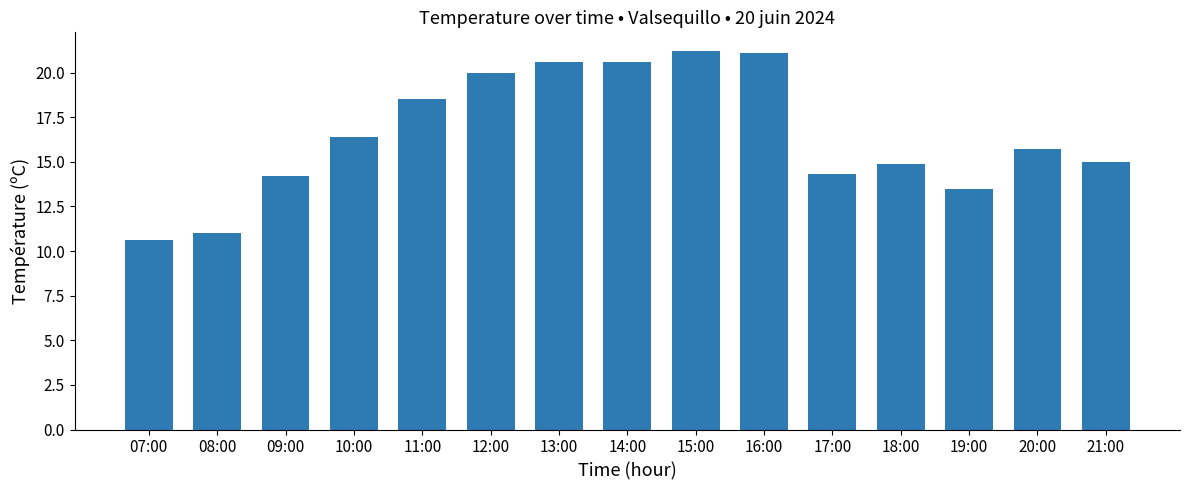

Reading left to right, what are all the values shown in this chart?

07:00=10.6	08:00=11.0	09:00=14.2	10:00=16.4	11:00=18.5	12:00=20.0	13:00=20.6	14:00=20.6	15:00=21.2	16:00=21.1	17:00=14.3	18:00=14.9	19:00=13.5	20:00=15.7	21:00=15.0